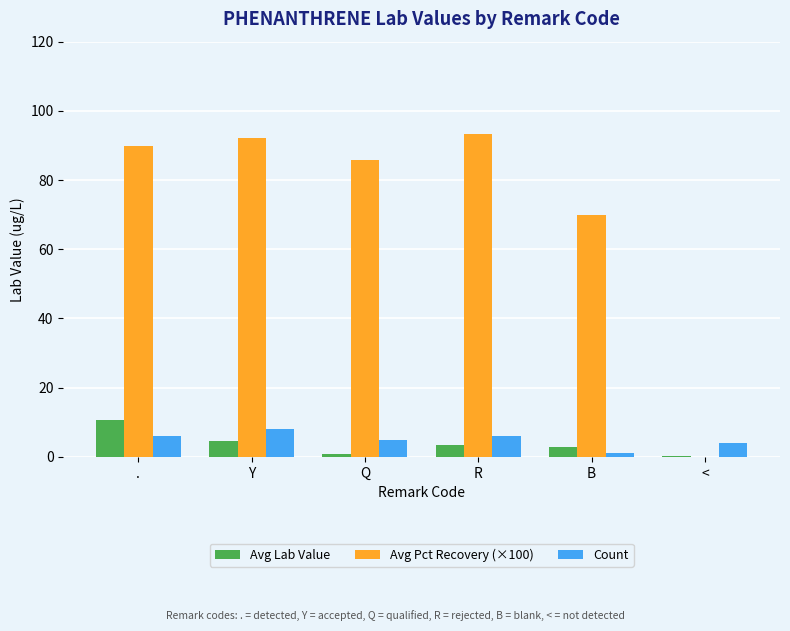

What is the approximate value of Count at .?

6.0